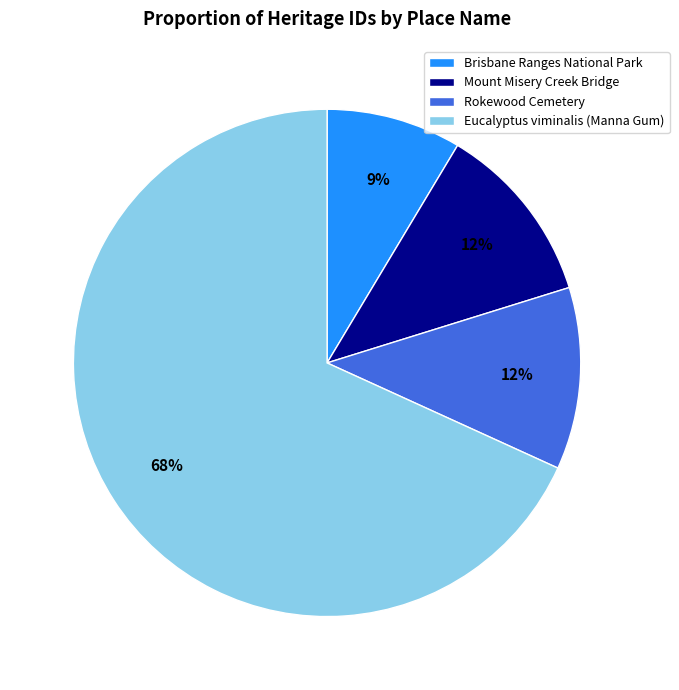

Which category accounts for the majority?

Eucalyptus viminalis (Manna Gum)